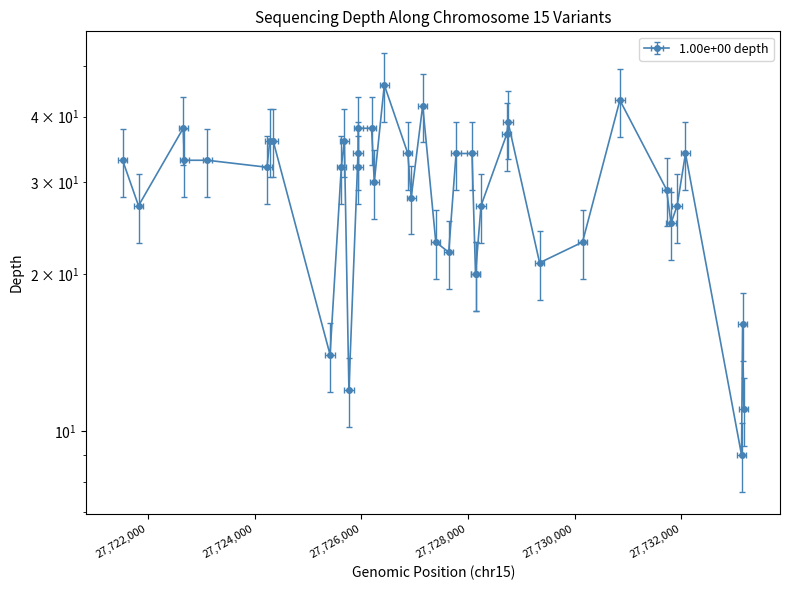

How many series are shown in this chart?

1